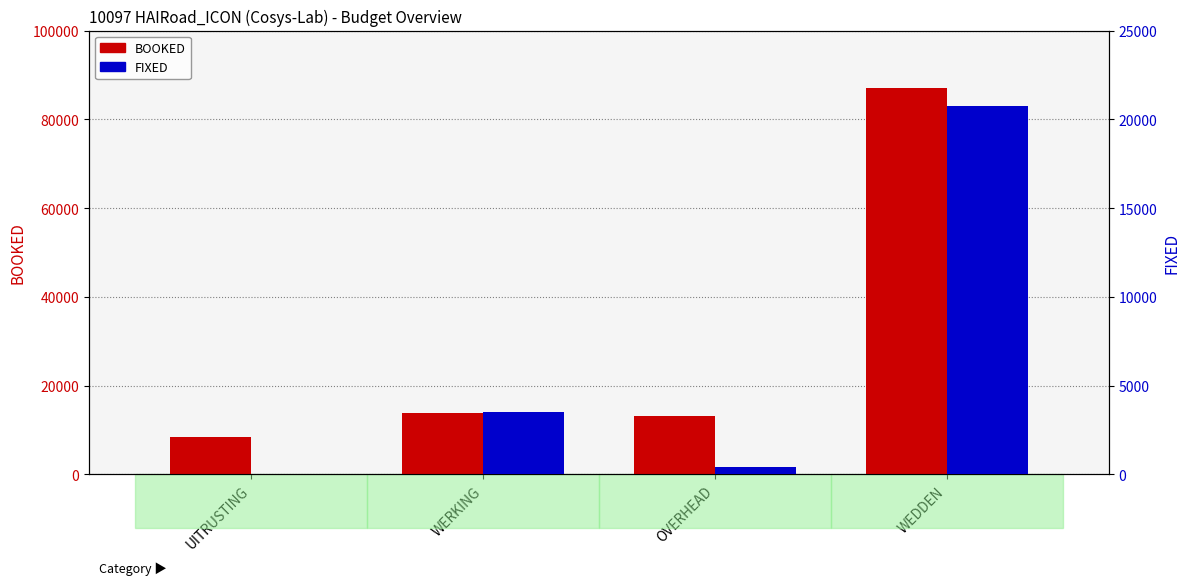

Reading right to left, what are all the values shown in this chart?

BOOKED: 86981.6	13097.9	13857.9	8310.5
FIXED: 20745.1	420.0	3500.0	0.0